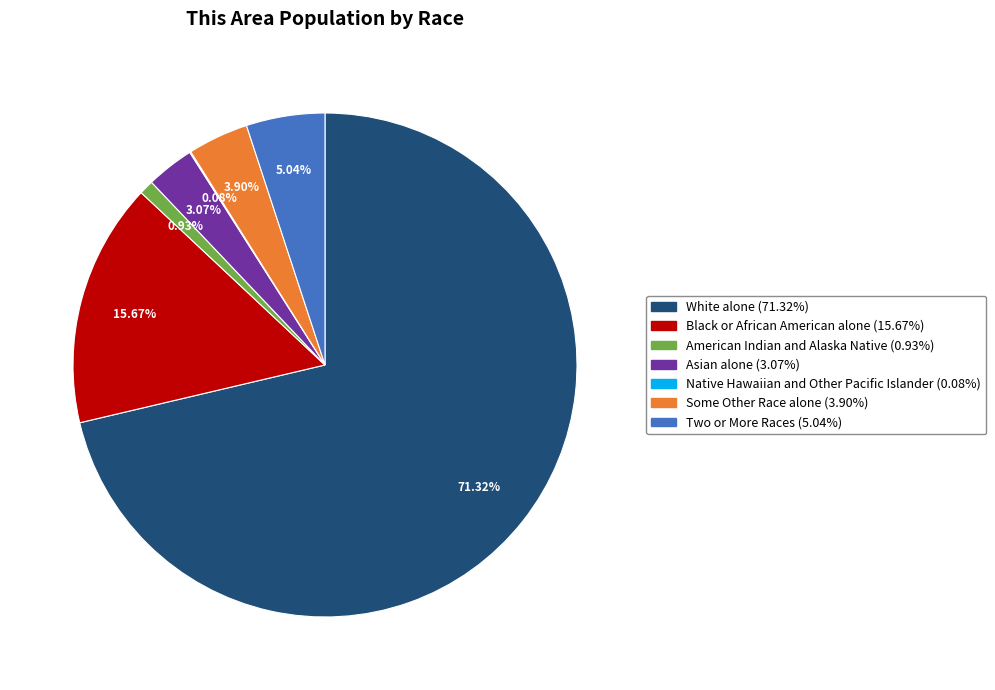

To the nearest percent, what portion does Some Other Race alone represent?

4%